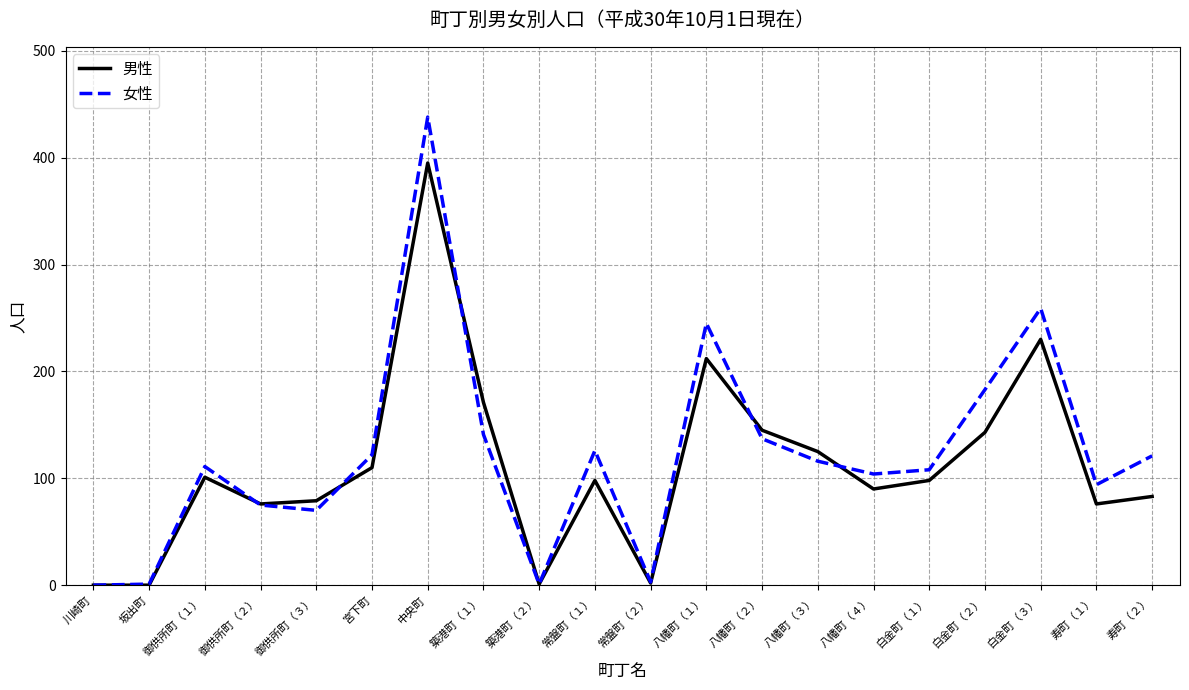

True or false: 女性 has a value of 438 at 中央町.

True